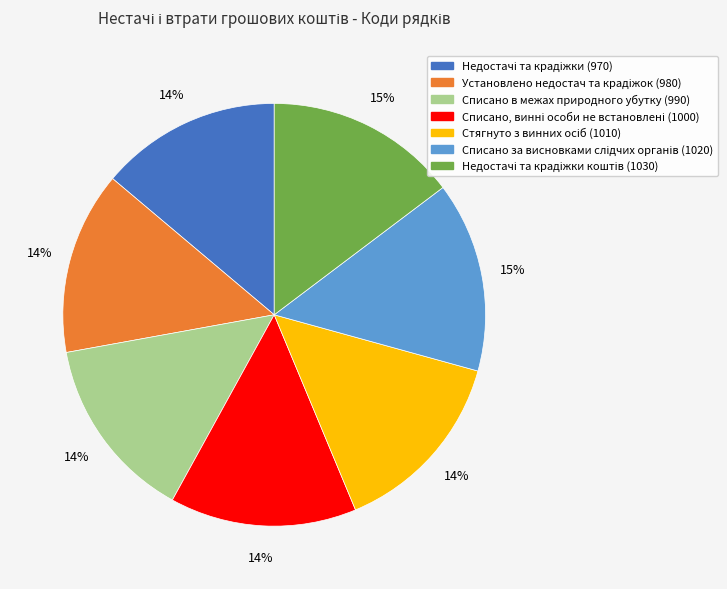

To the nearest percent, what is the difference between the largest and smallest slice percentages?

1%